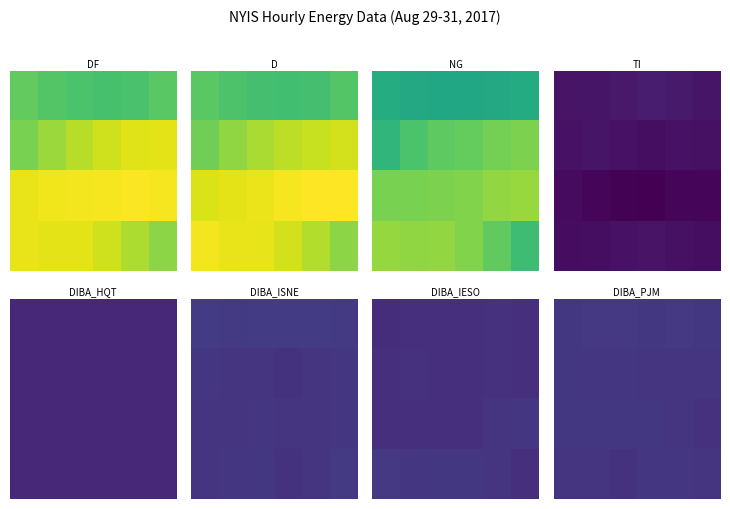

What is the spread (max minus min) of values at 1?

362